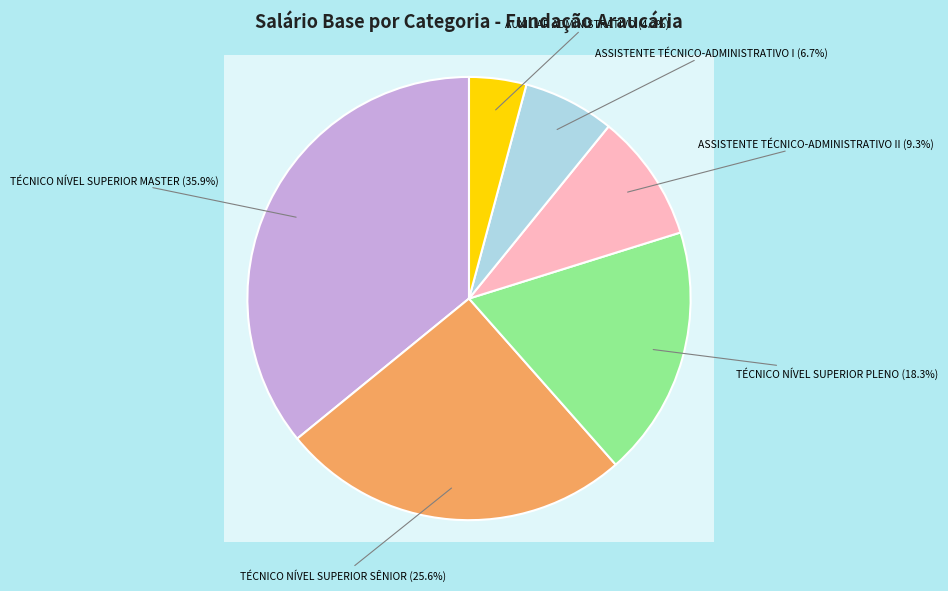

Rank the categories by value from lowest to highest.

AUXILIAR ADMINISTRATIVO, ASSISTENTE TÉCNICO-ADMINISTRATIVO I, ASSISTENTE TÉCNICO-ADMINISTRATIVO II, TÉCNICO NÍVEL SUPERIOR PLENO, TÉCNICO NÍVEL SUPERIOR SÊNIOR, TÉCNICO NÍVEL SUPERIOR MASTER